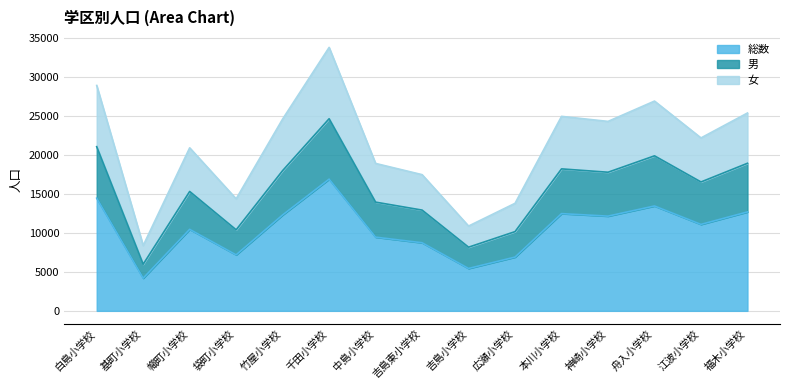

What is the maximum value for 総数?

16880